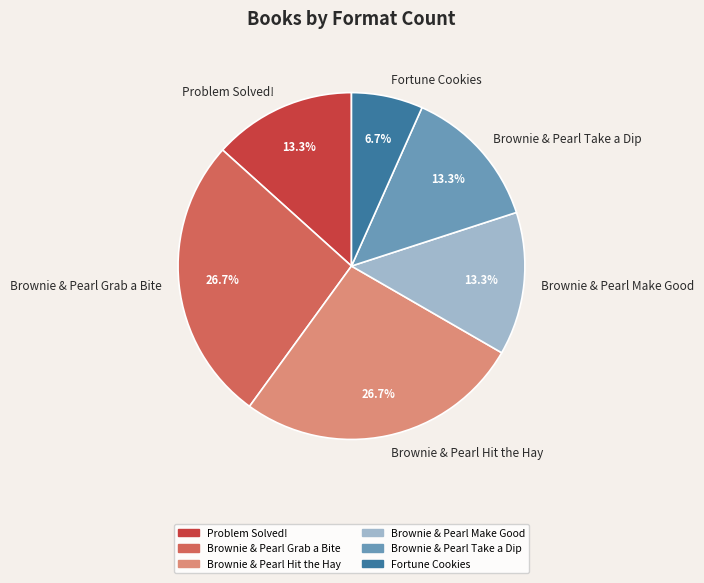

What percentage is the Problem Solved! slice, to the nearest percent?

13%